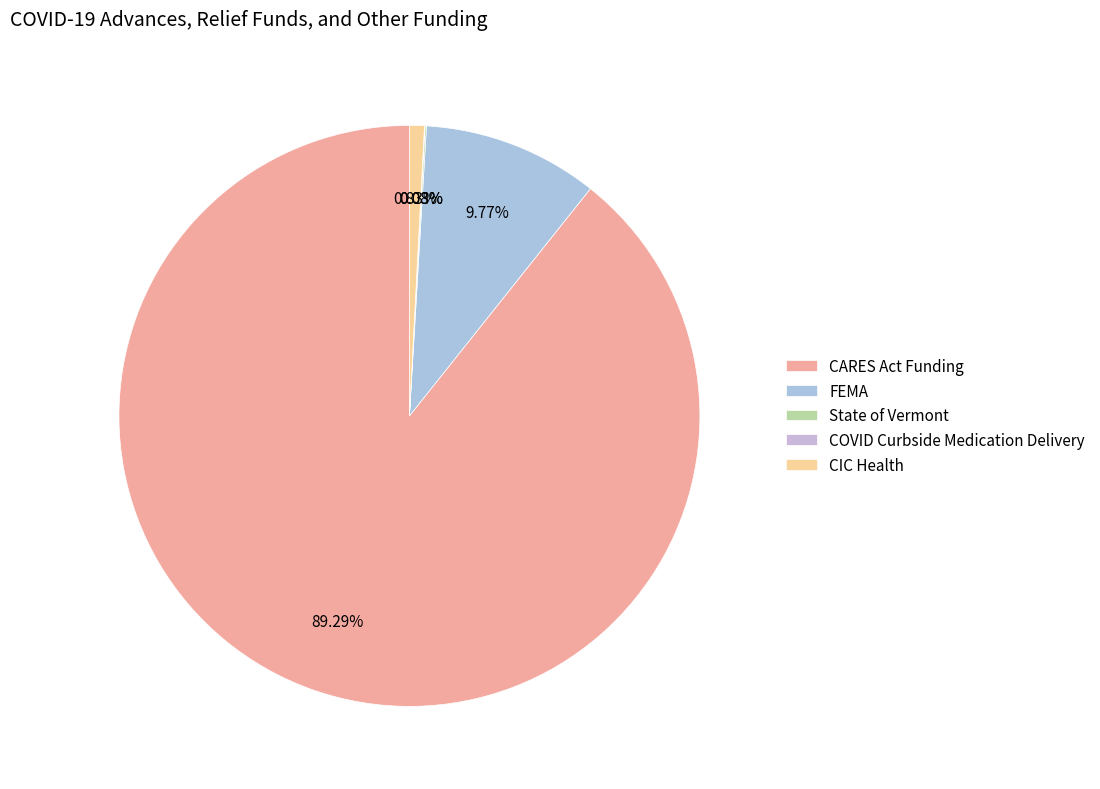

How many segments does this pie chart have?

5